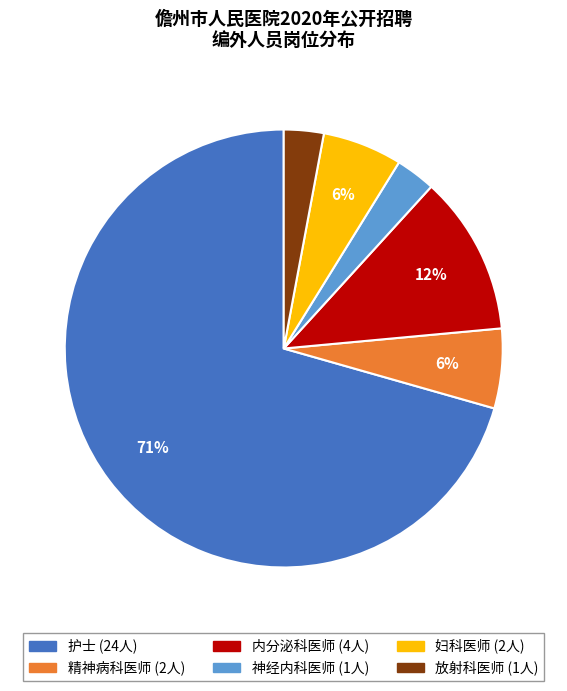

To the nearest percent, what is the combined percentage of 精神病科医师 and 妇科医师?

12%